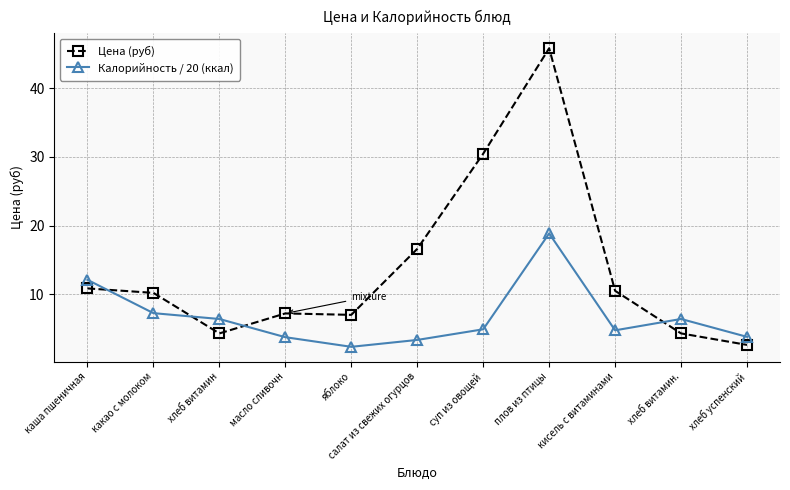

Between хлеб витамин and плов из птицы, which series saw the biggest shift?

Цена (руб)